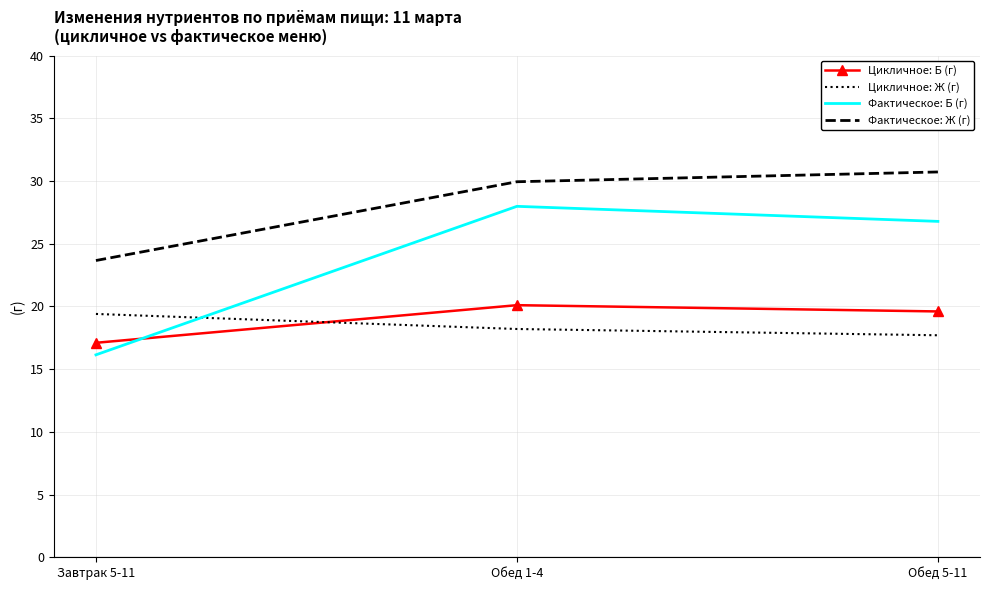

The value of Цикличное: Б (г) at Обед 1-4 is 31.7. True or false?

False